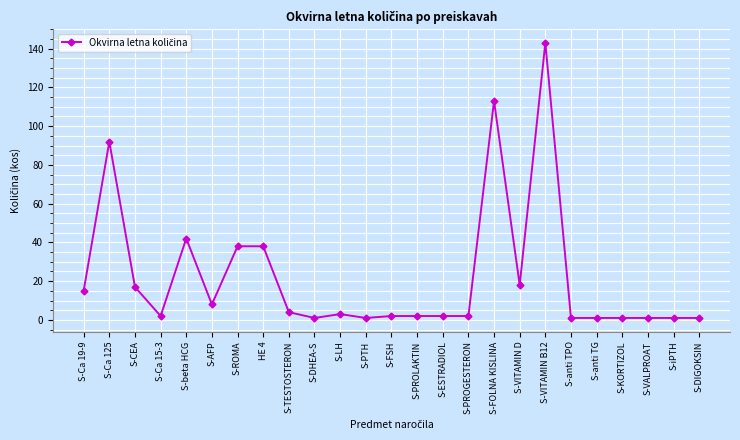

Count the number of data series in this chart.

1